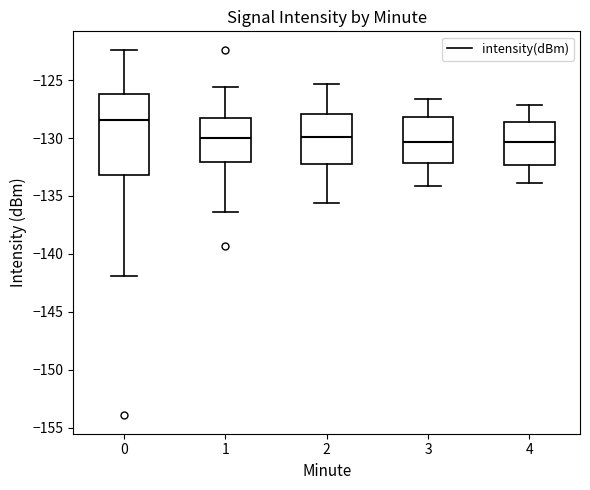

Comparing the boxes themselves (not the whiskers), which one is the tallest?

0